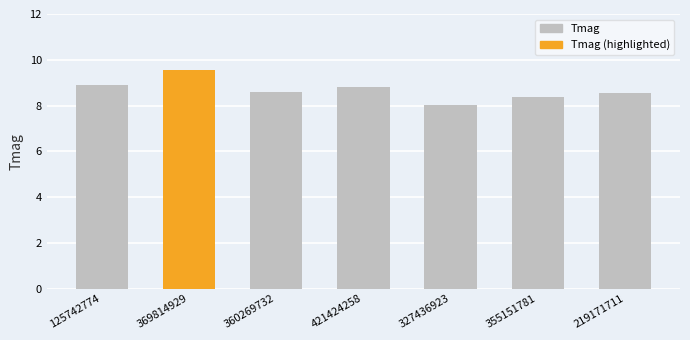

Count the number of categories in the chart.

7